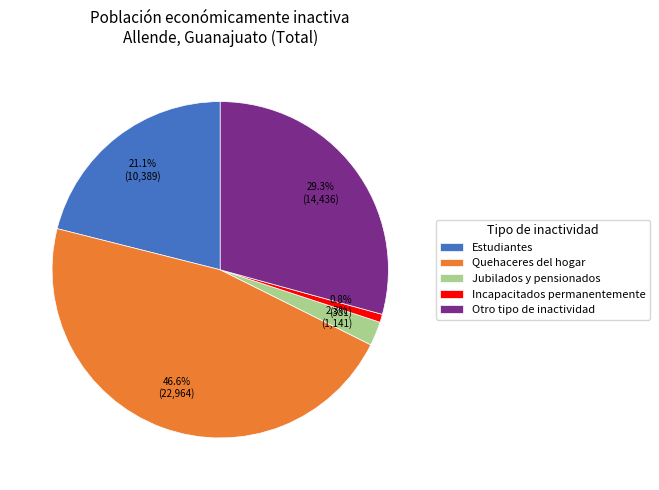

Rank the categories by value from highest to lowest.

Quehaceres del hogar, Otro tipo de inactividad, Estudiantes, Jubilados y pensionados, Incapacitados permanentemente